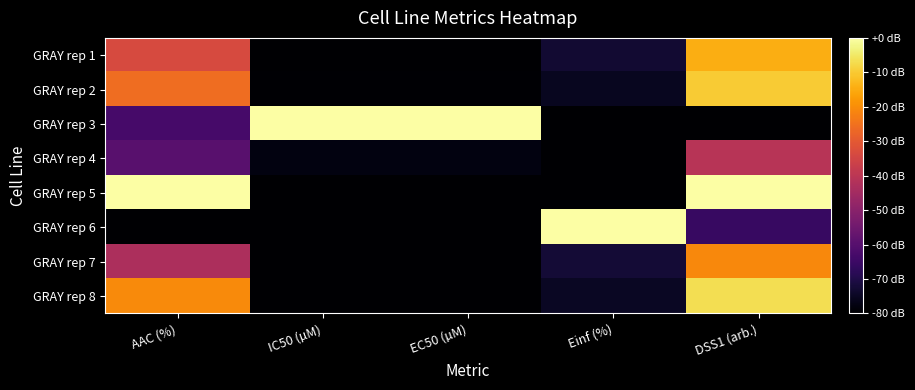

Which series has the widest spread of values?

GRAY rep 3